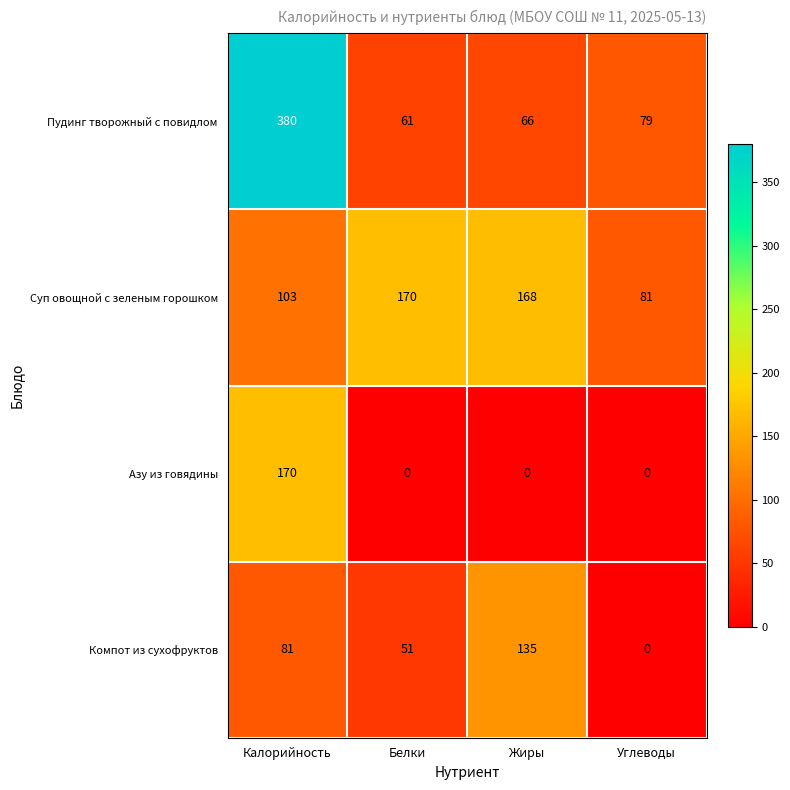

What is the difference between the Компот из сухофруктов values at Белки and Жиры?

84